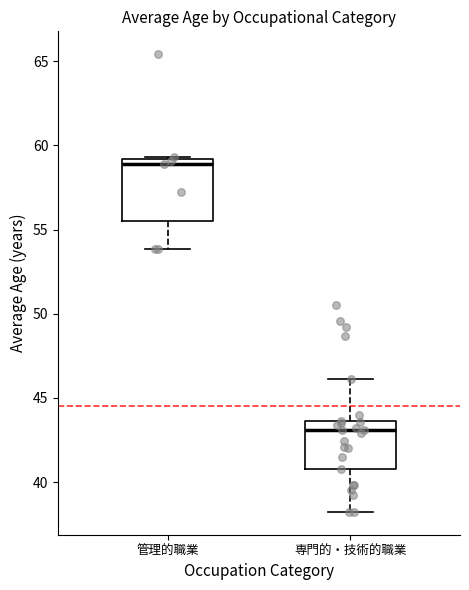

Reading left to right, transcribe this box plot: for each box, give where its median line is, the range the box spans, and where its two whiskers end, as read against the y-axis. The values are not printed on the chart, so give them approximately, as read against the axis.

管理的職業: median 59.0 (just below the box's upper edge), box 55.5 to 59.0, whiskers 54.0 to 59.5
専門的・技術的職業: median 43.0, box 41.0 to 43.5, whiskers 38.0 to 46.0